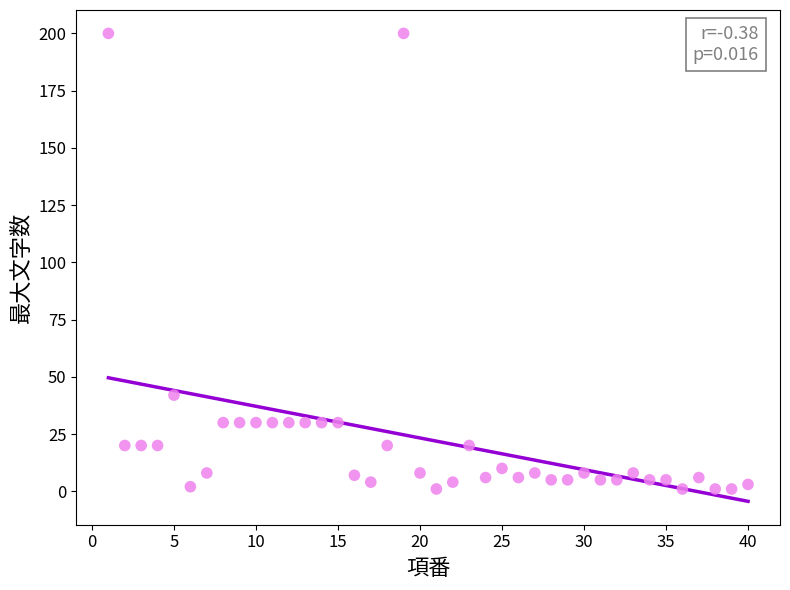

What Y value in the scatter plot is closest to 100?

42